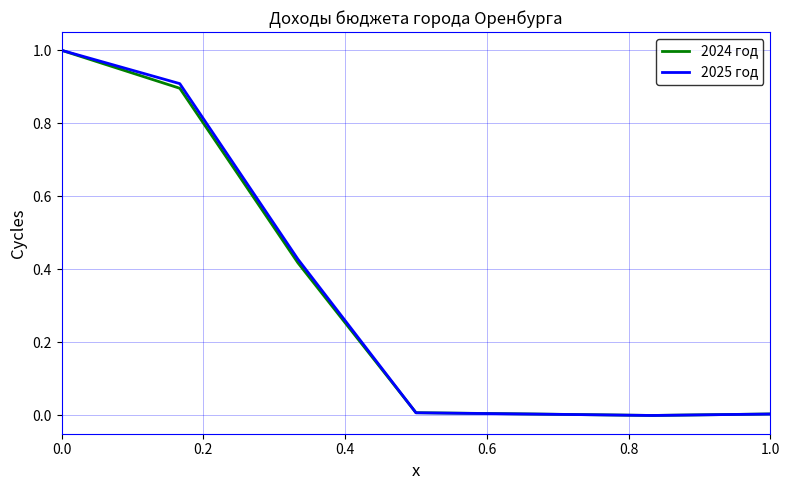

What is the highest value of the 2025 год series?

1.0